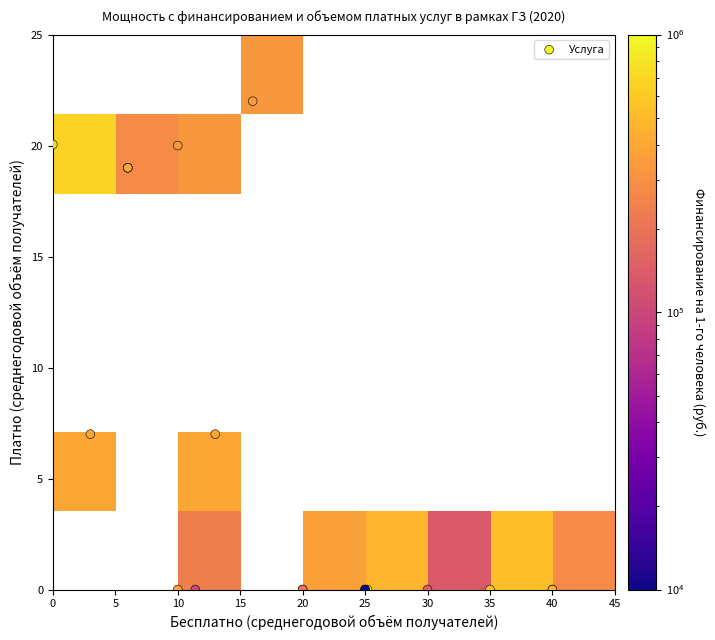

True or false: the data shows 369783.3 at 17.

True